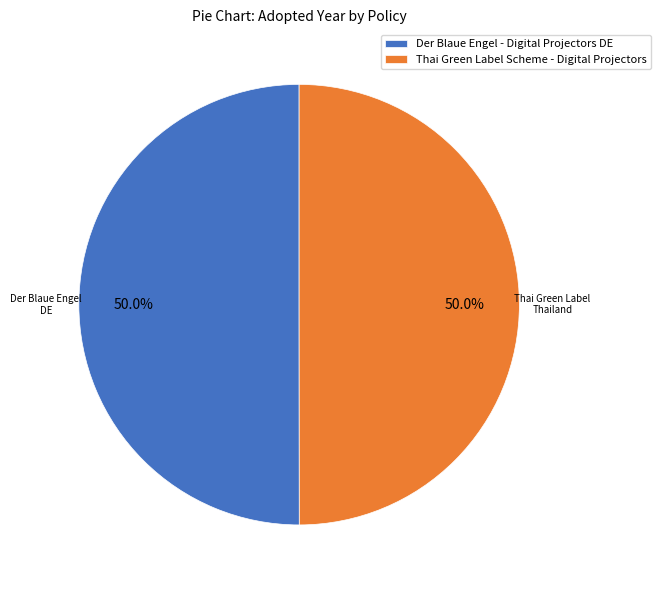

Approximately how many times larger is the value at Der Blaue Engel - Digital Projectors DE compared to Thai Green Label Scheme - Digital Projectors?

1.0